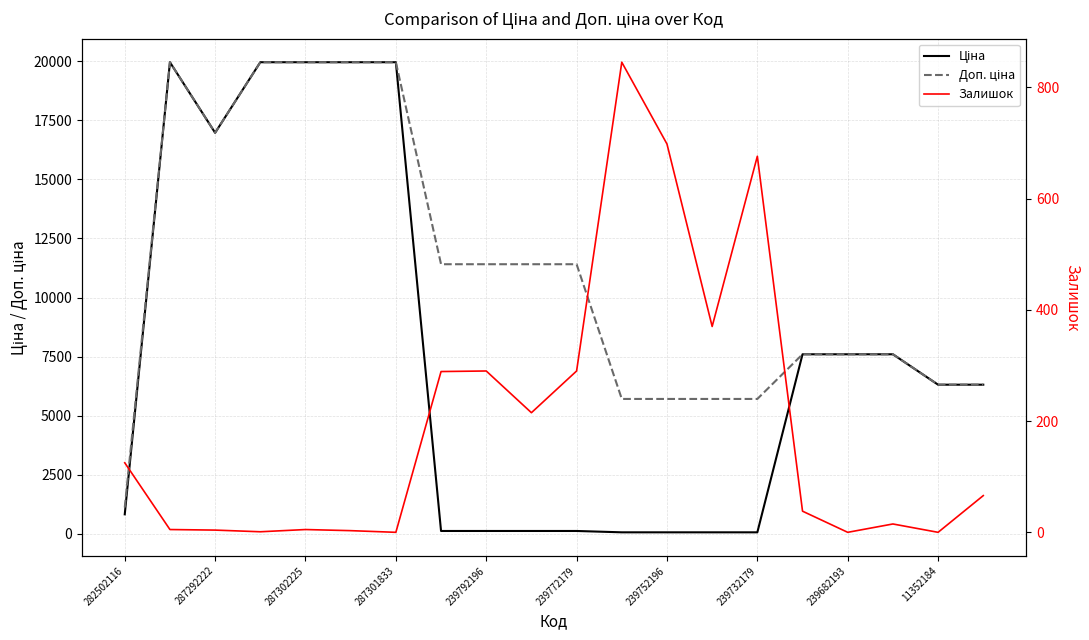

What is the value of the Доп. ціна point at the 19th from the left?

6308.8